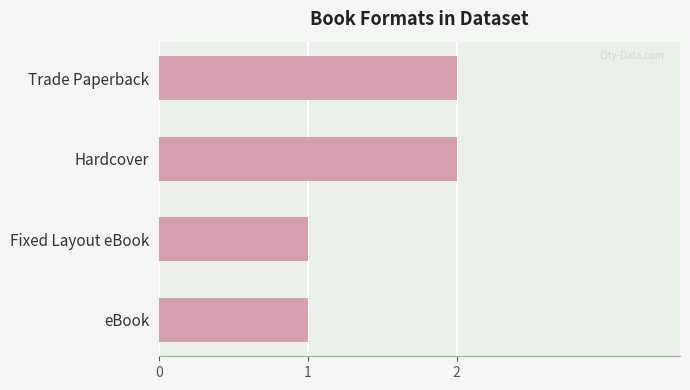

Approximately how many times larger is the value at eBook compared to Hardcover?

0.5